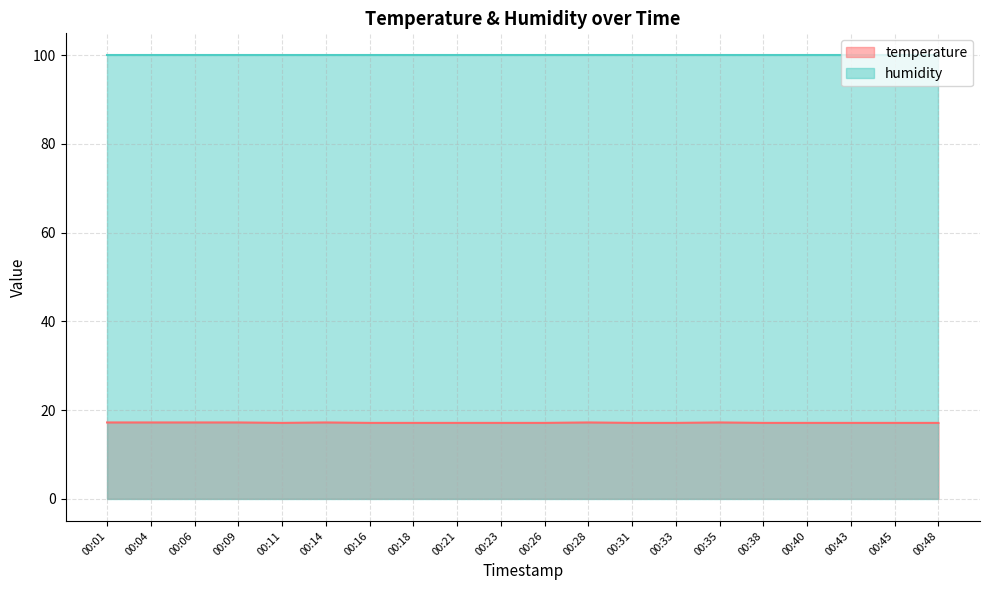

How many data points does each series have?

20